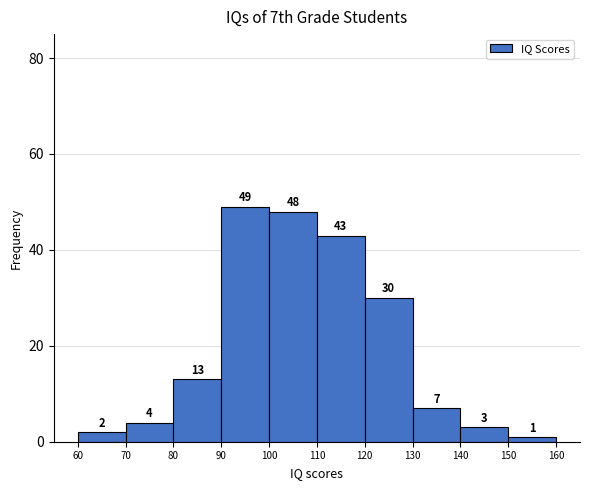

Reading left to right, transcribe this chart: for each bar, give the range it covers on the x-axis and its height.

60 to 70: 2
70 to 80: 4
80 to 90: 13
90 to 100: 49
100 to 110: 48
110 to 120: 43
120 to 130: 30
130 to 140: 7
140 to 150: 3
150 to 160: 1